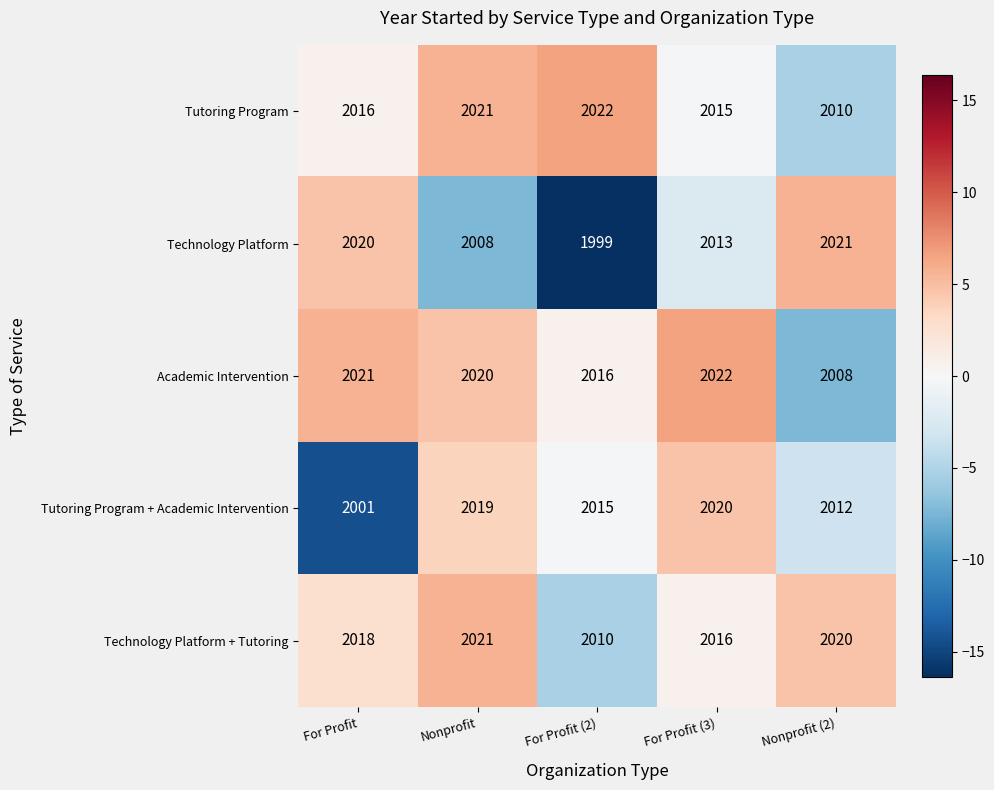

At For Profit (2), list the series in order from largest to smallest.

Tutoring Program, Academic Intervention, Tutoring Program + Academic Intervention, Technology Platform + Tutoring, Technology Platform